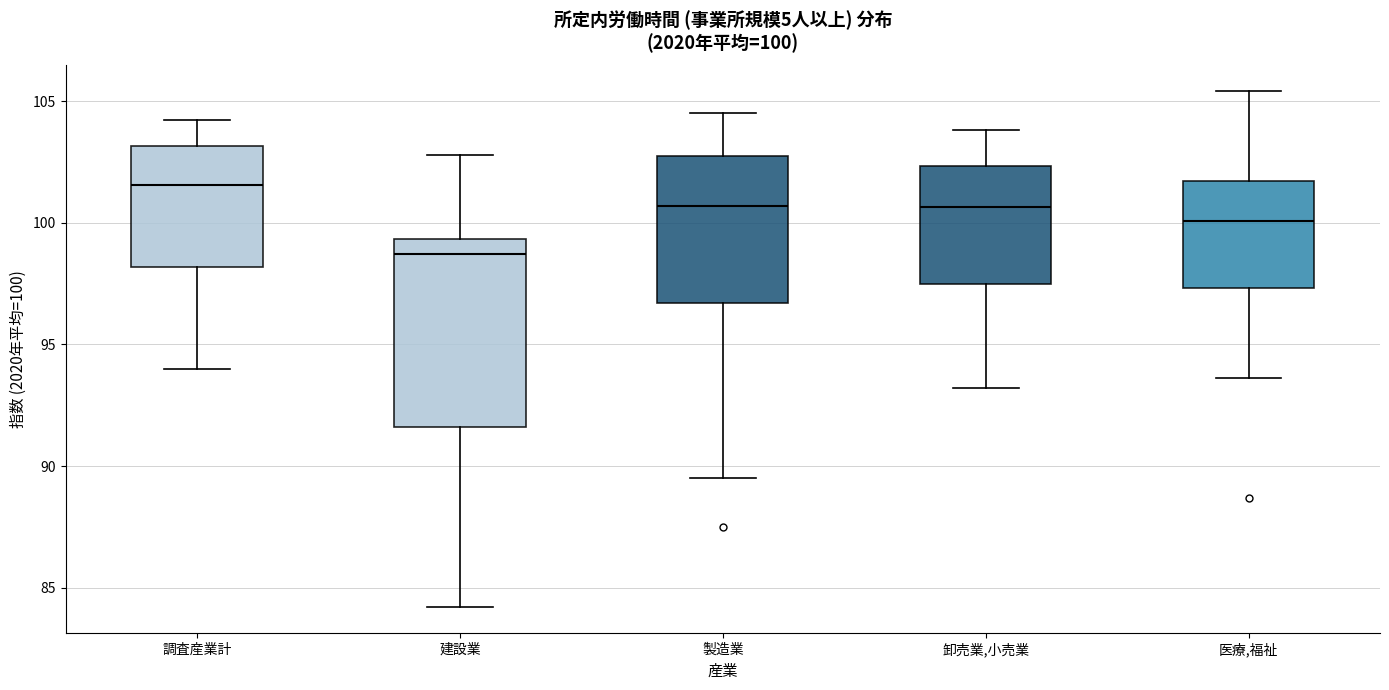

Which box is the tallest, from its lower edge to its upper edge?

建設業